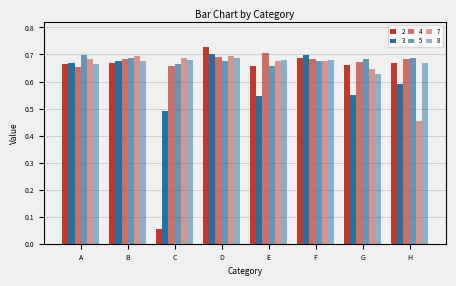

True or false: 4 has a value of 0.7 at C.

True